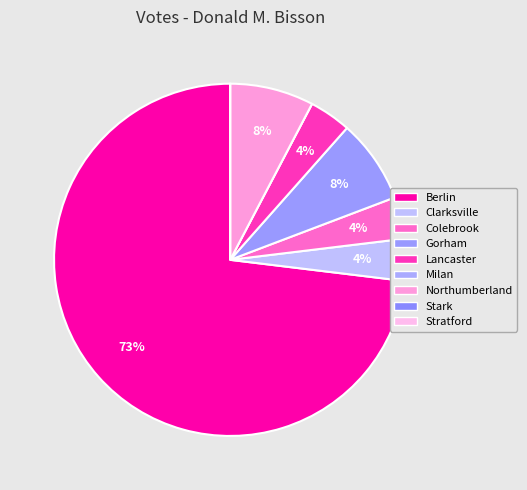

To the nearest percent, what is the difference between the Northumberland and Stratford slice percentages?

8%